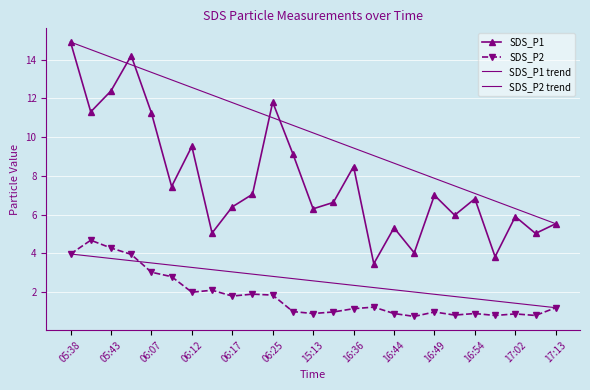

True or false: SDS_P1 has more than 1 interior local peaks.

True